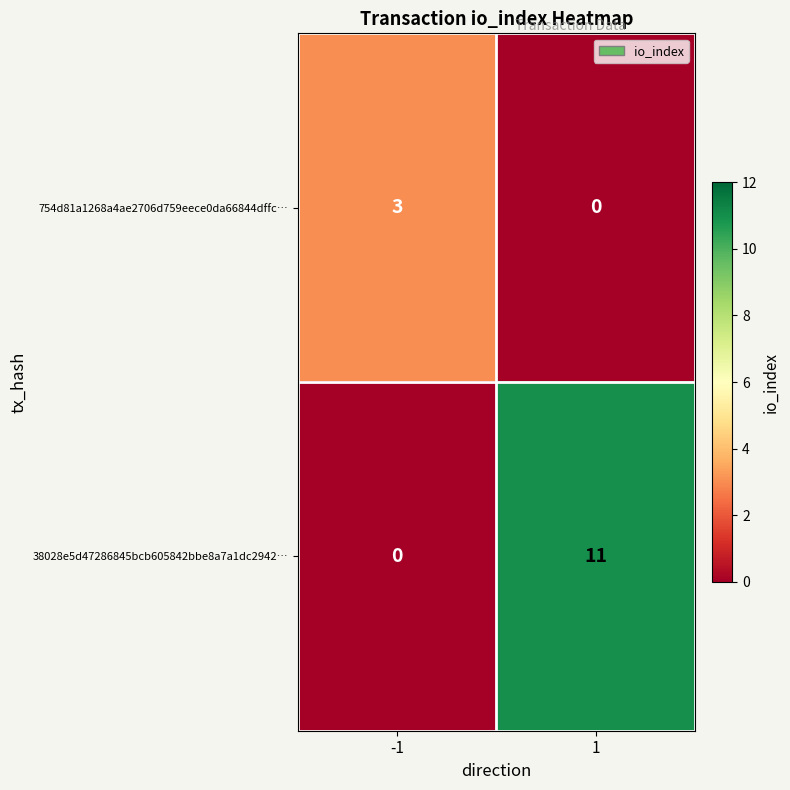

Reading left to right, what are all the values shown in this chart?

754d81a1268a4ae2706d759eece0da66844dffc…: 3	0
38028e5d47286845bcb605842bbe8a7a1dc2942…: 0	11